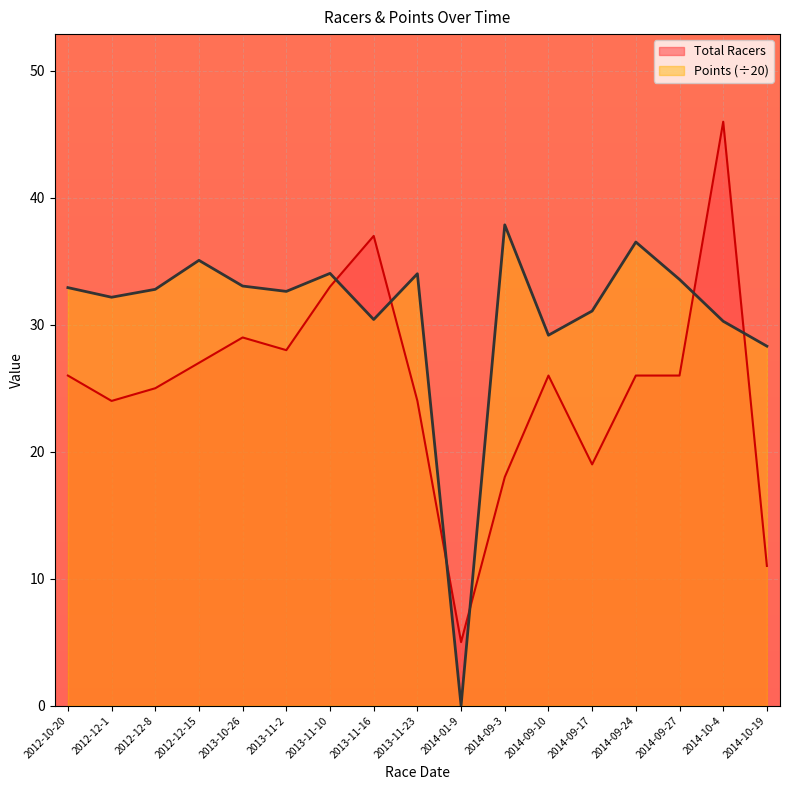

What is the label of the 8th point from the left?

2013-11-16